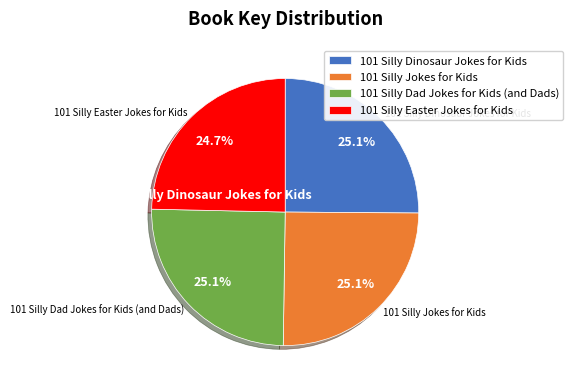

What percentage is the 101 Silly Dinosaur Jokes for Kids slice, to the nearest percent?

25%